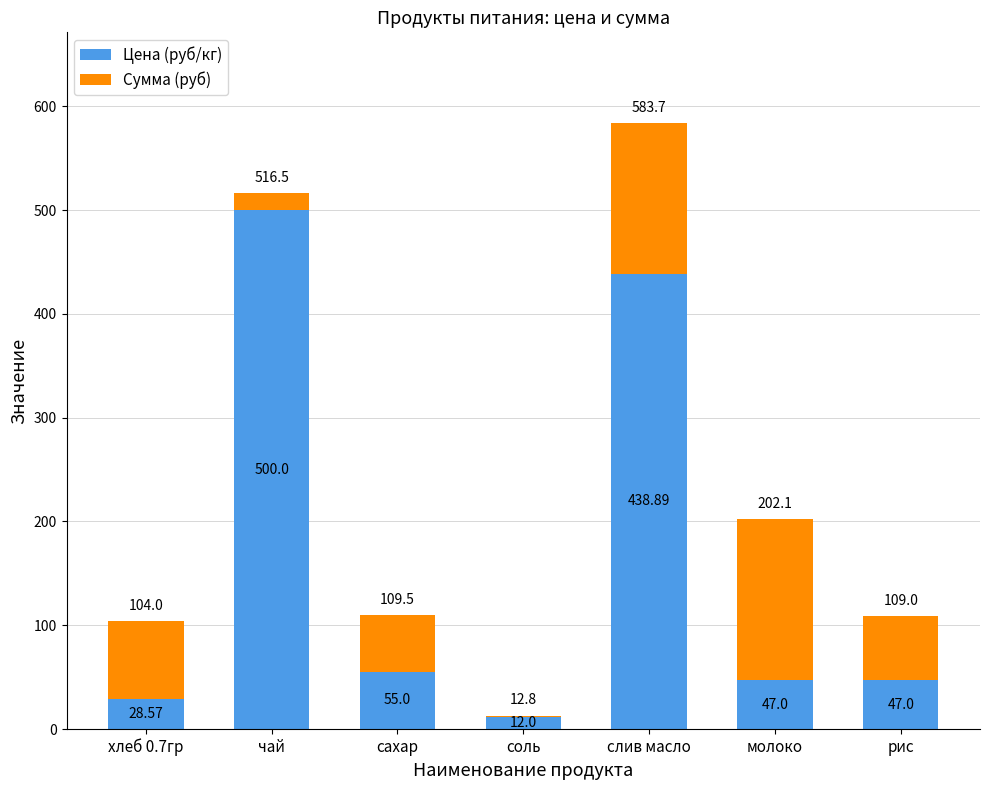

At which category is the sum across all series the highest?

слив масло